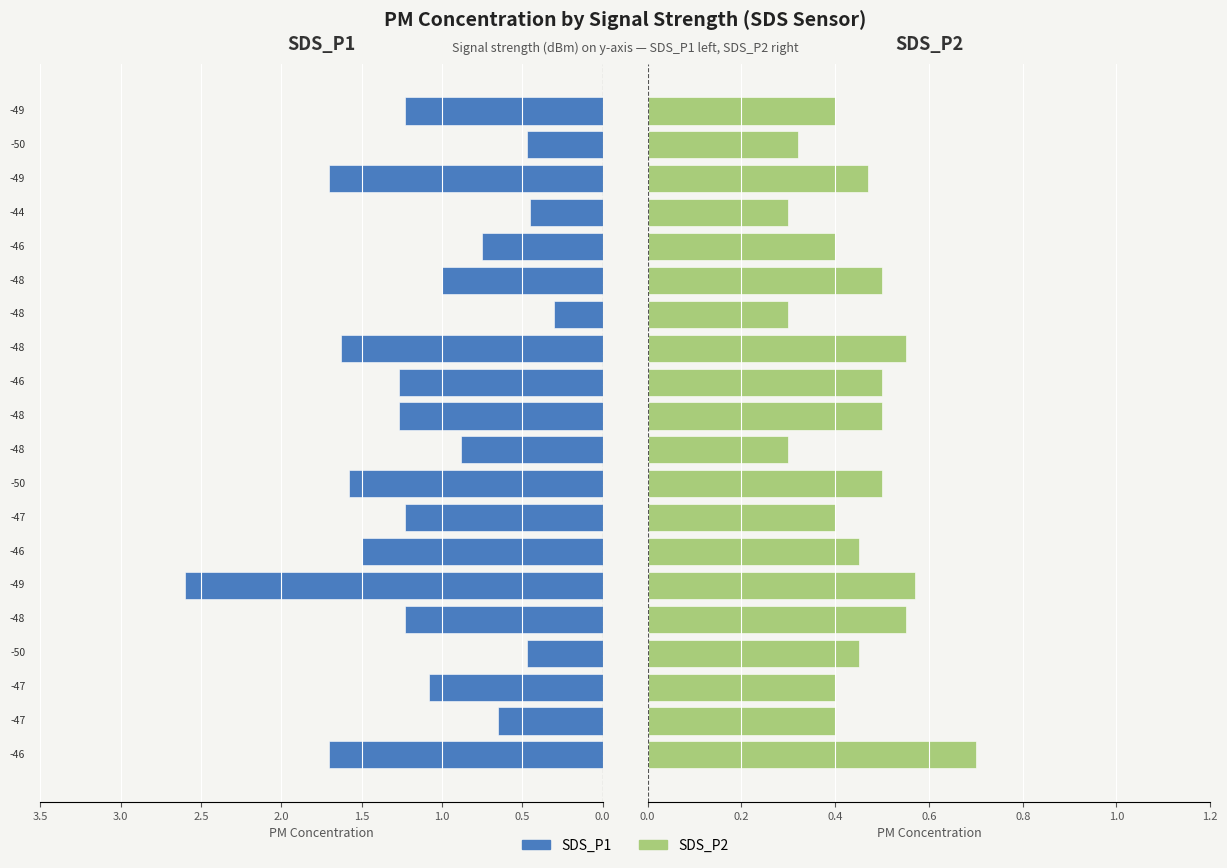

What is the difference between the maximum and minimum values in the SDS_P1 series?

2.3